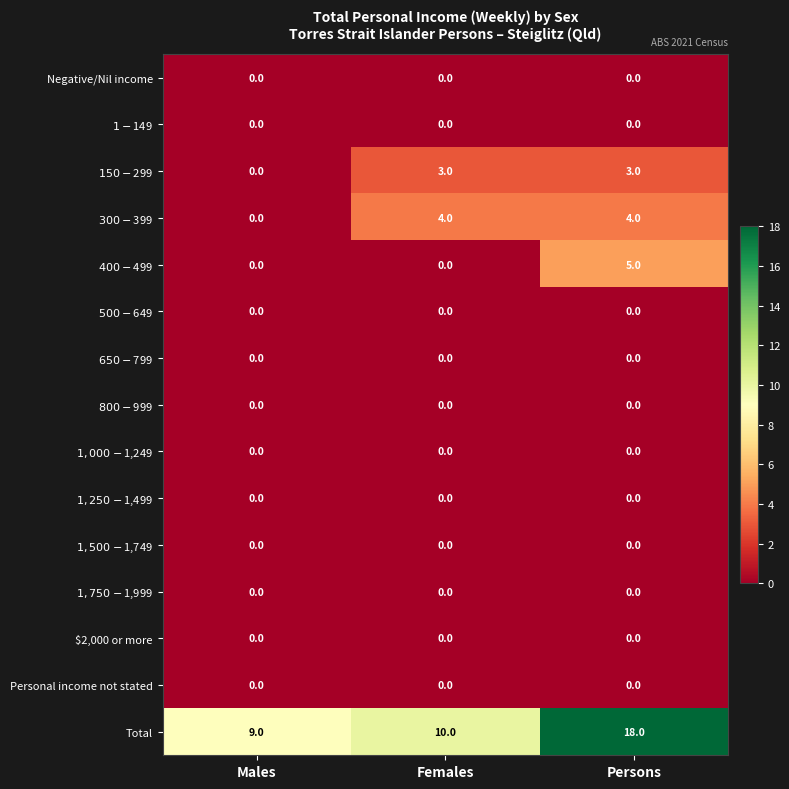

Is it true that Negative/Nil income equals 0 at Persons?

True